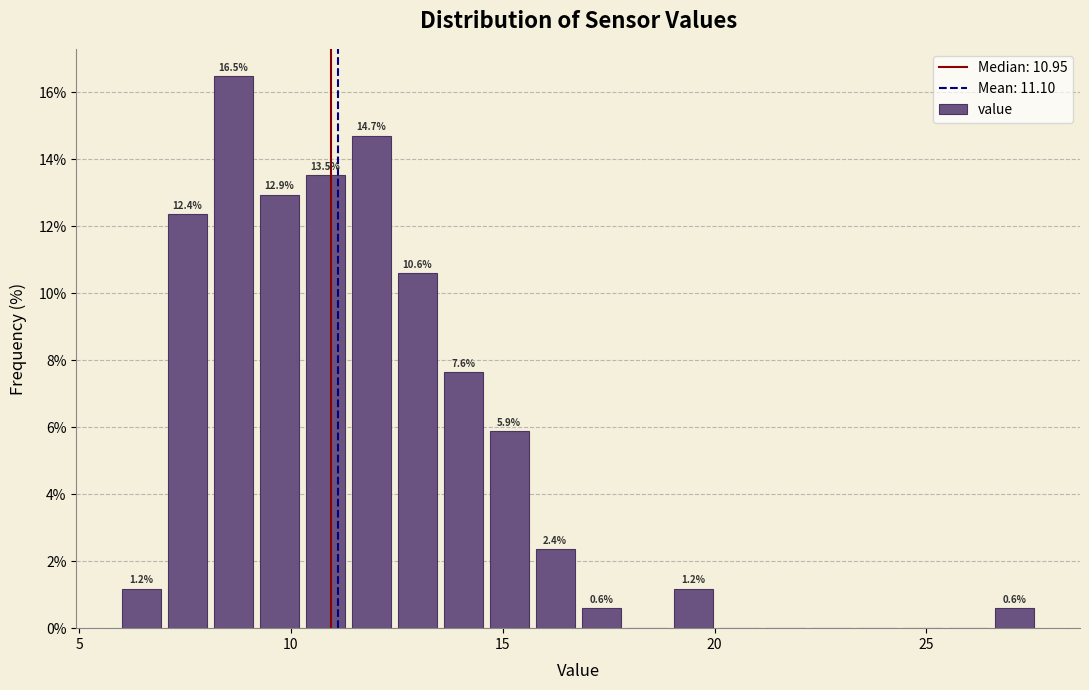

Around what value on the x-axis is the tallest bar? Give the approximate position of its centre, as read against the axis.

8.5